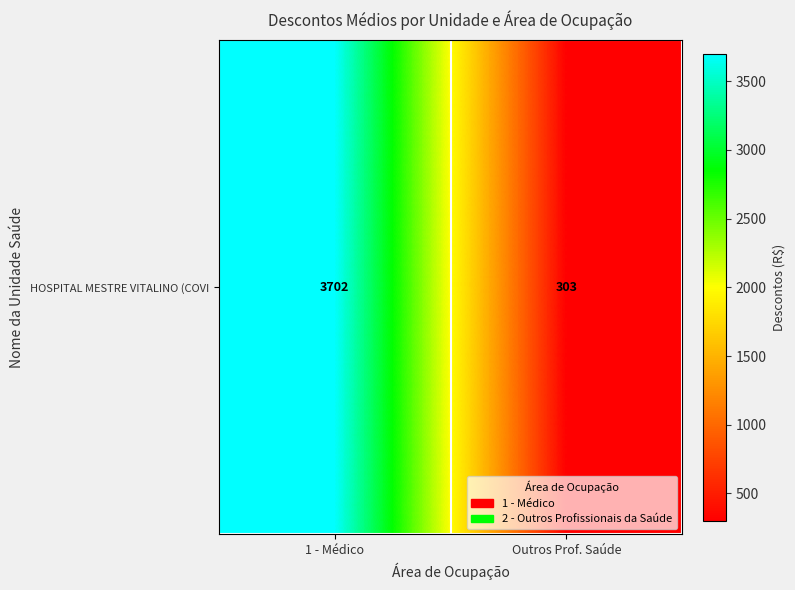

The value at 1 - Médico is 3702.2. True or false?

True